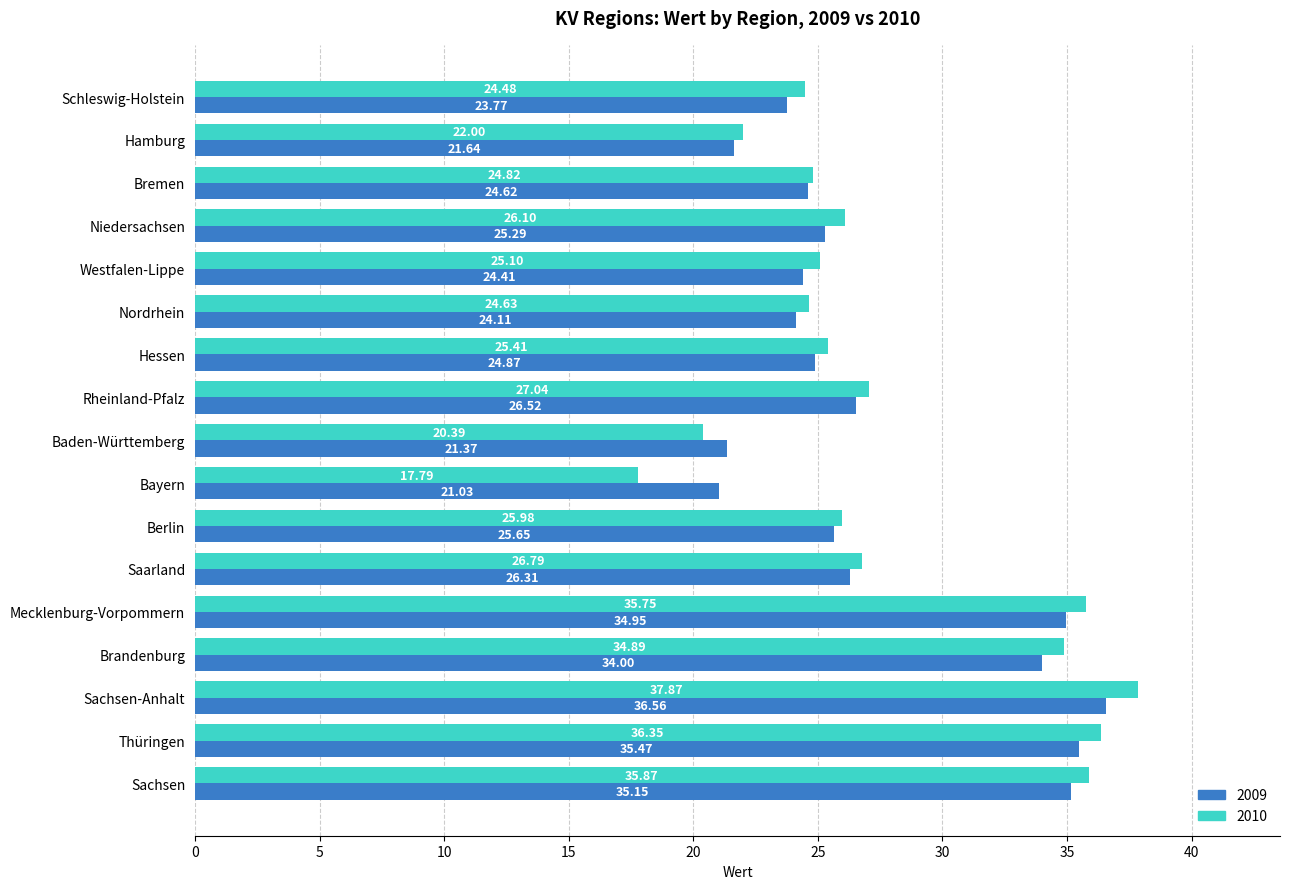

Rank the series by their maximum value, from highest to lowest.

2010, 2009